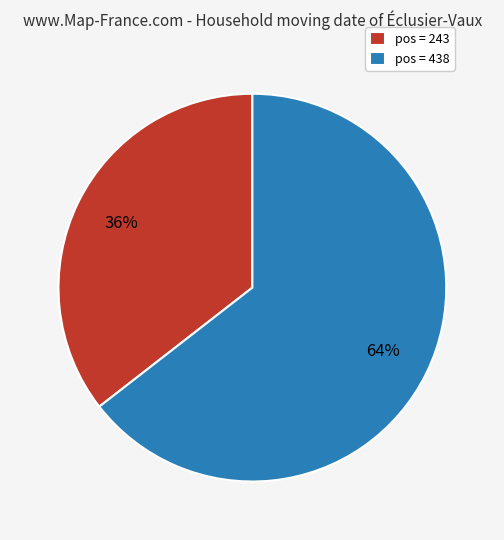

Is the sum of pos = 438 and pos = 243 greater than half?

Yes